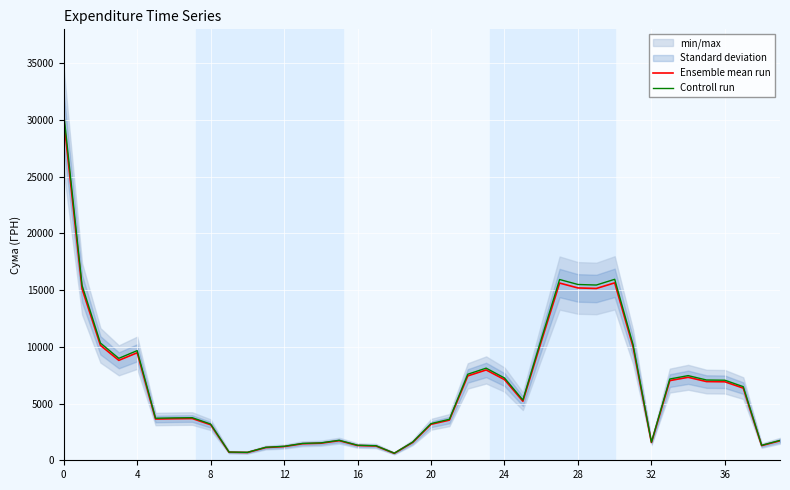

What is the difference between the maximum and minimum values in the Ensemble mean run series?

29403.6